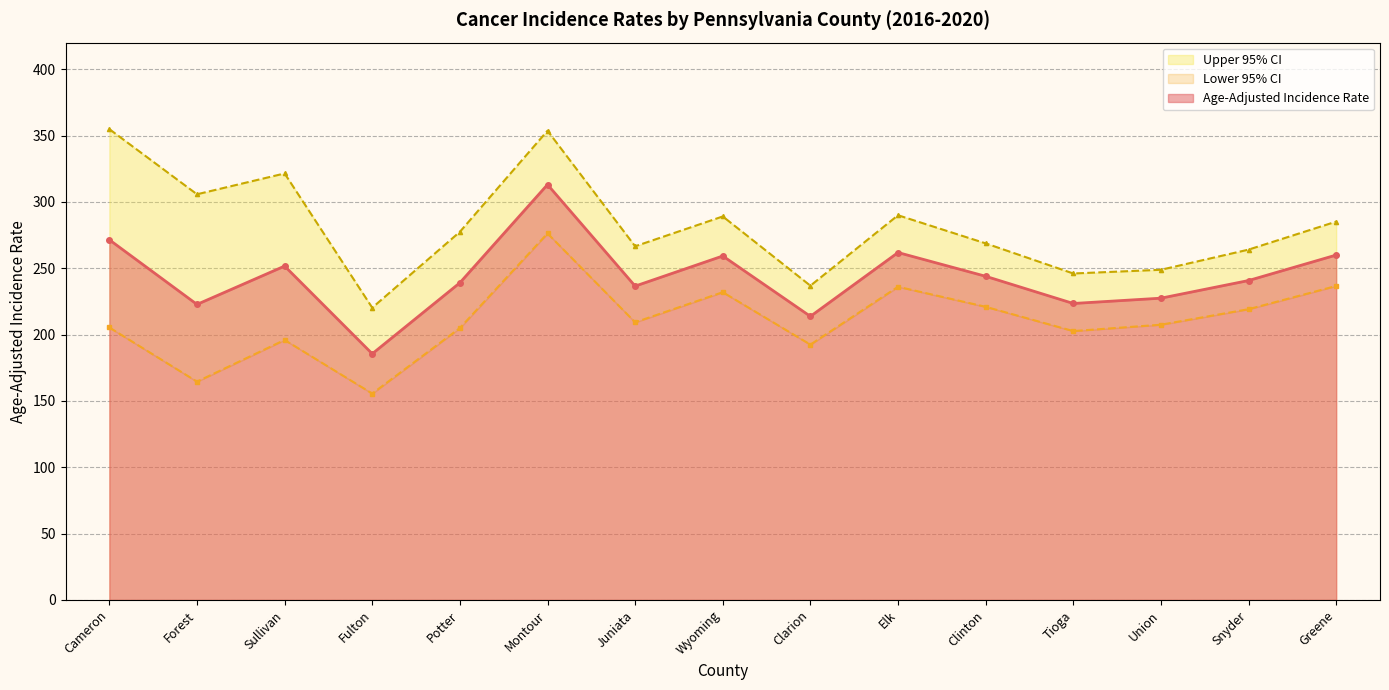

What are all the series names shown in the legend?

Age-Adjusted Incidence Rate, Lower 95% CI, Upper 95% CI